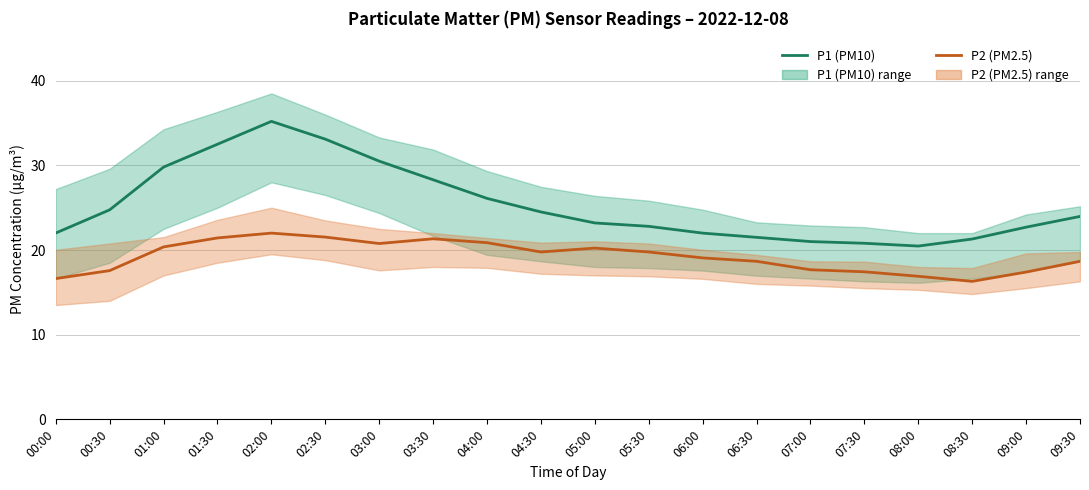

List the labels in order of P1 (PM10) value, largest first.

02:00, 02:30, 01:30, 03:00, 01:00, 03:30, 04:00, 00:30, 04:30, 09:30, 05:00, 05:30, 09:00, 00:00, 06:00, 06:30, 08:30, 07:00, 07:30, 08:00